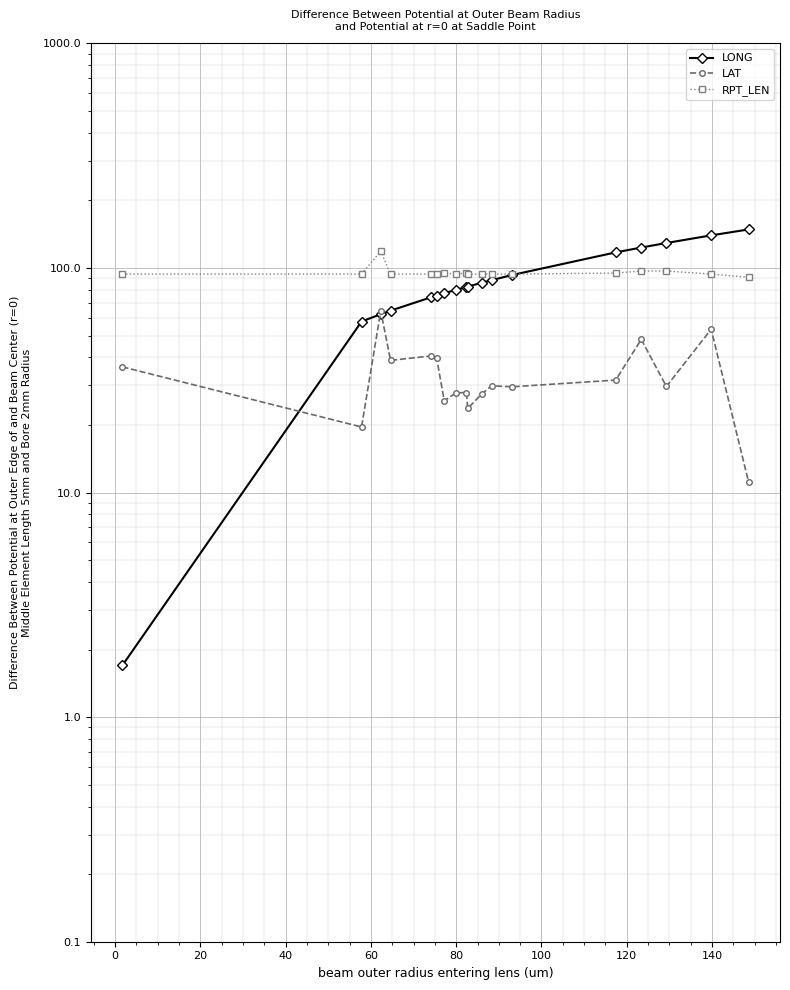

Reading left to right, transcribe all the data shown in this chart.

LONG: 1.7	57.8	62.3	64.6	74.1	75.4	77.2	79.9	82.4	82.7	86.0	88.3	93.2	117.4	123.4	129.3	139.8	148.6
LAT: 36.3	19.6	64.4	38.8	40.6	39.8	25.6	27.8	27.9	23.7	27.5	29.9	29.6	31.7	48.1	29.7	53.4	11.1
RPT_LEN: 94.0	94.0	119.0	94.0	94.0	94.0	95.0	94.0	95.0	94.0	94.0	94.0	94.0	95.0	97.0	97.0	94.0	91.0